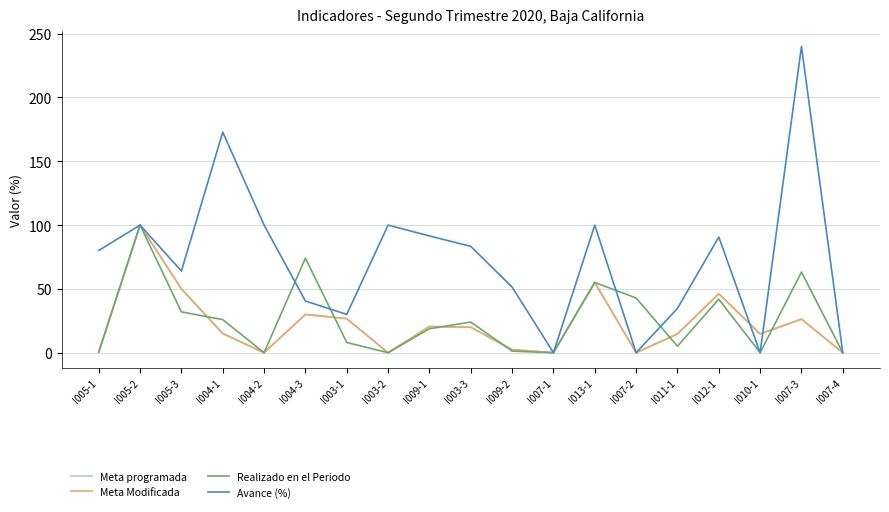

Reading right to left, what are all the values shown in this chart?

Meta programada: 0.0	26.3	14.8	46.2	14.7	0.0	55.1	0.0	2.4	20.0	20.5	0.0	26.7	30.0	0.0	15.0	50.0	100.0	0.4
Meta Modificada: 0.0	26.3	14.8	46.2	14.7	0.0	55.1	0.0	2.4	20.0	20.5	0.0	26.7	30.0	0.0	15.0	50.0	100.0	0.4
Realizado en el Periodo: 0.0	63.2	0.0	41.9	5.1	42.9	55.1	0.0	1.2	24.0	18.8	0.0	8.0	74.1	0.0	25.9	32.0	100.0	0.5
Avance (%): 0.0	240.0	0.0	90.7	34.7	0.0	100.0	0.0	51.4	83.3	91.5	100.0	30.0	40.5	100.0	172.8	64.0	100.0	80.1